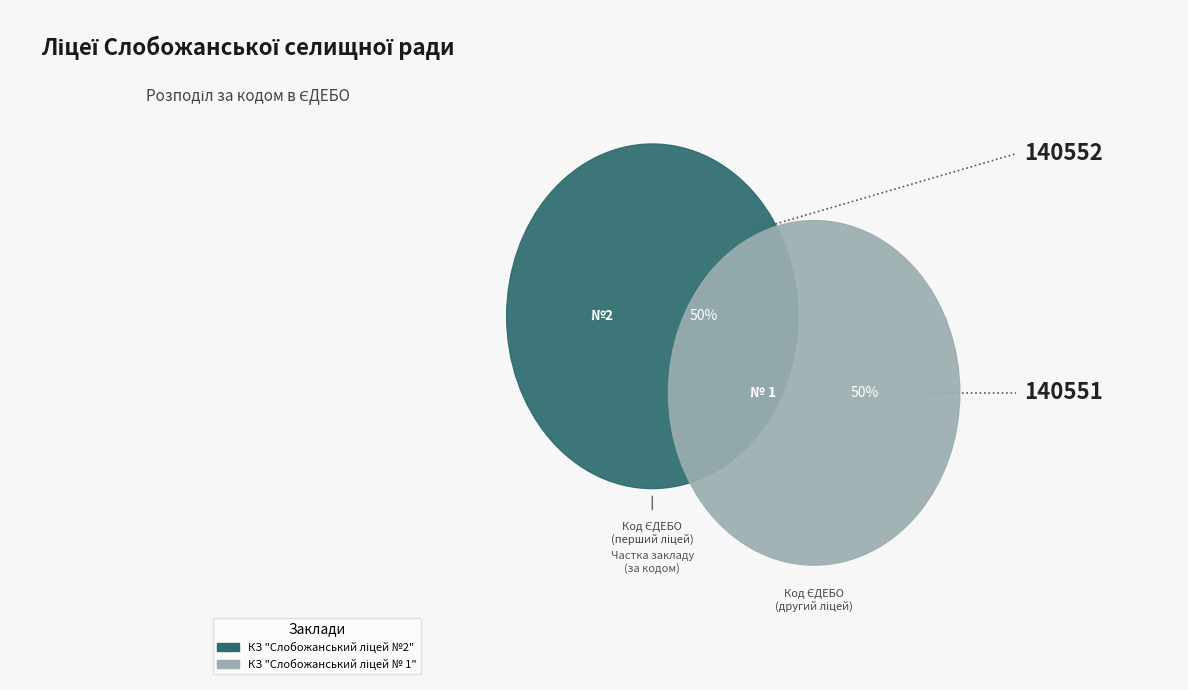

To the nearest percent, what is the average slice percentage?

50%